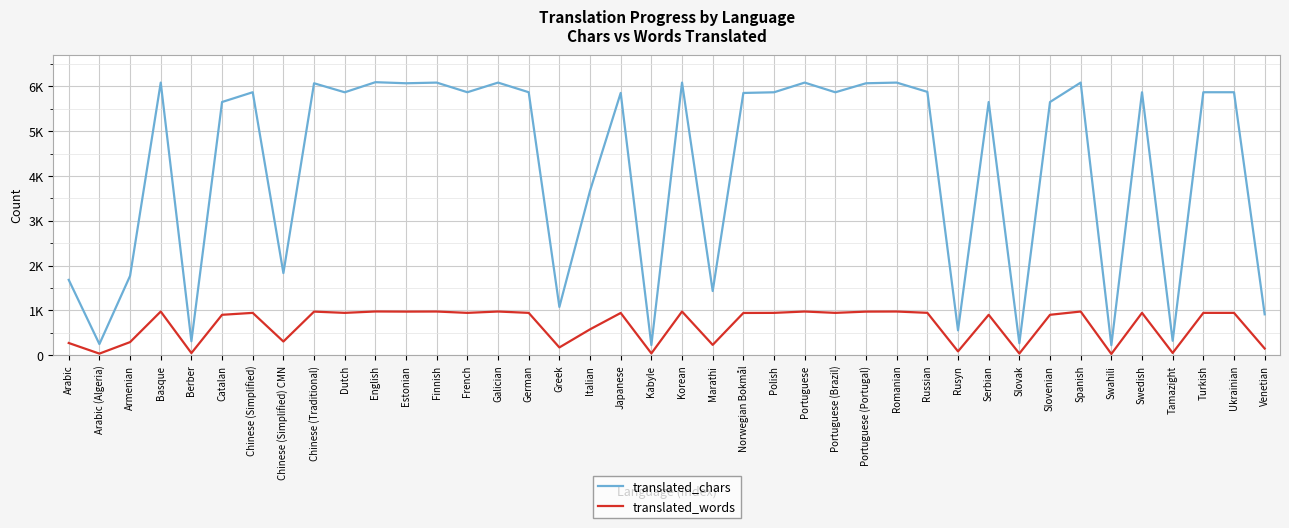

True or false: translated_words has more than 1 points higher than both neighbors.

True